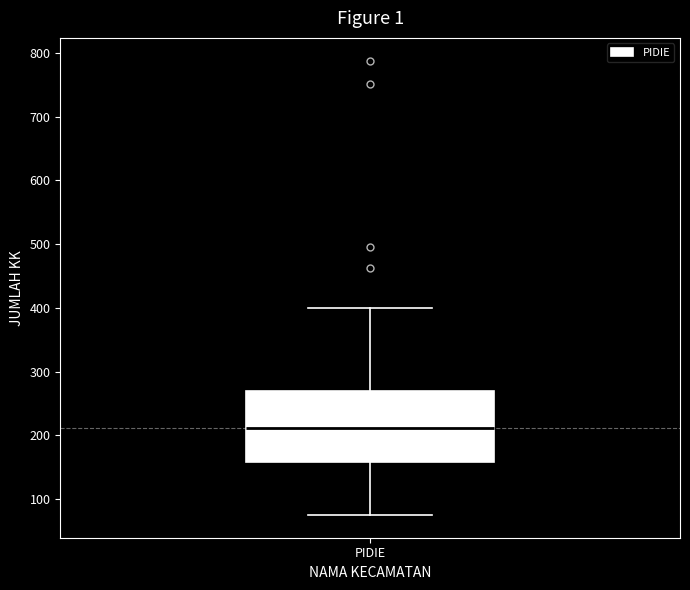

Transcribe this box plot: give where the median line is, the range the box spans, and where the two whiskers end, as read against the y-axis. The values are not printed on the chart, so give them approximately, as read against the axis.

median 210, box 160 to 270, whiskers 80 to 400